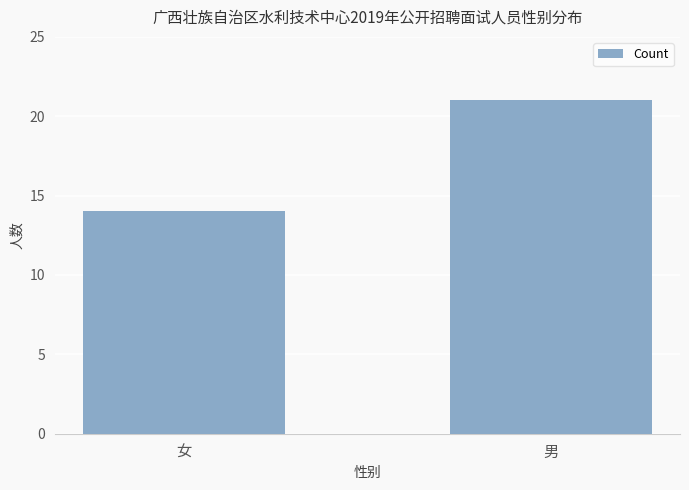

At which category does the chart reach its peak across all series?

男